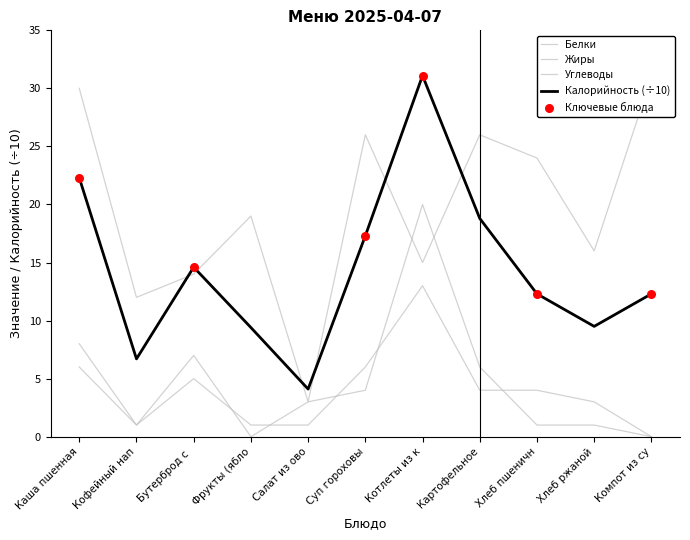

At how many categories does at least one series exceed 11?

10